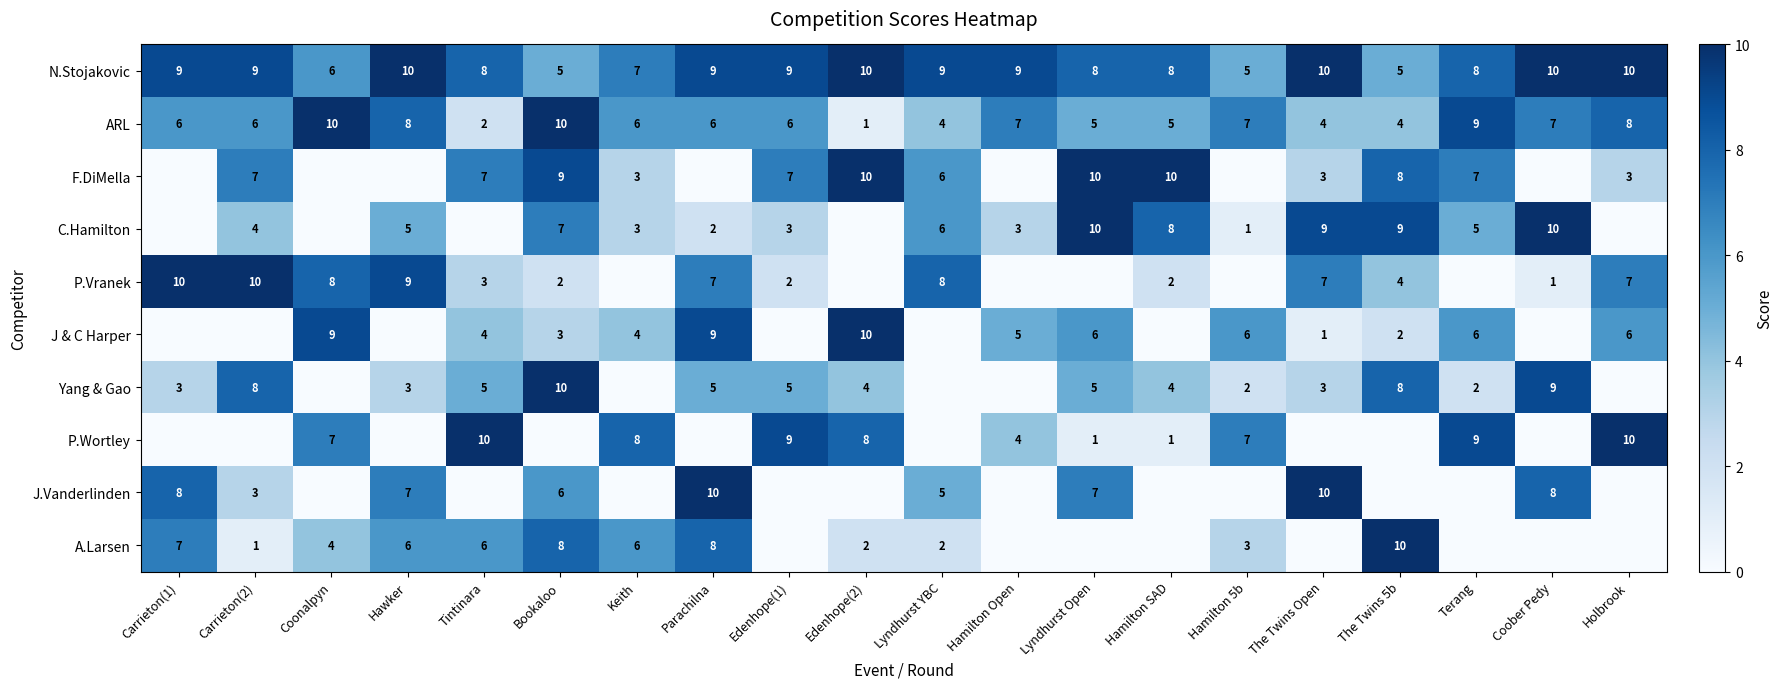

Is the value of ARL at Edenhope(2) greater than the value of P.Wortley at Keith?

No